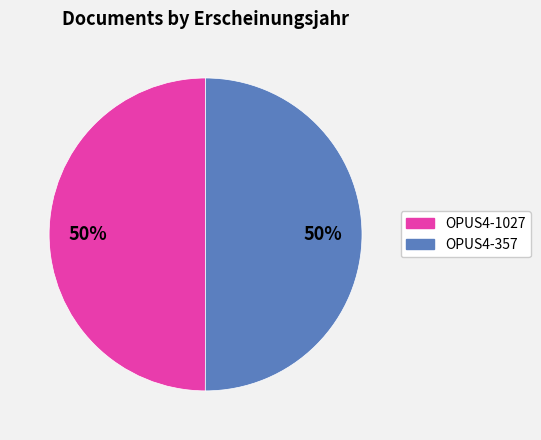

Combined, do OPUS4-357 and OPUS4-1027 account for over 50%?

Yes